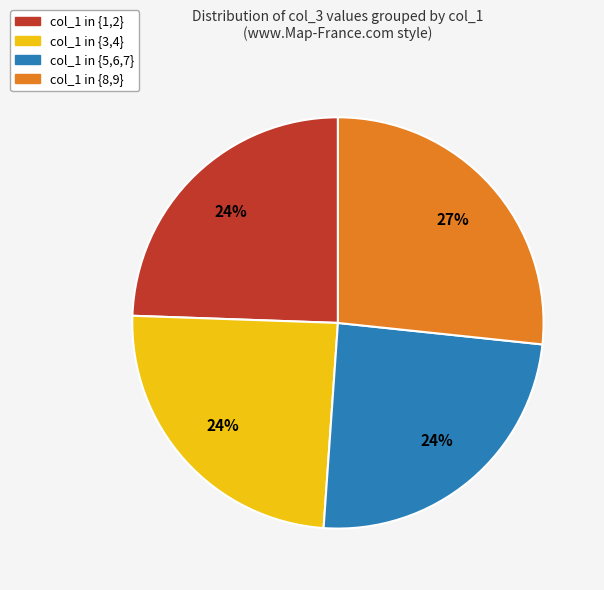

Do col_1 in {1,2} and col_1 in {3,4} together represent more than half of the pie?

No